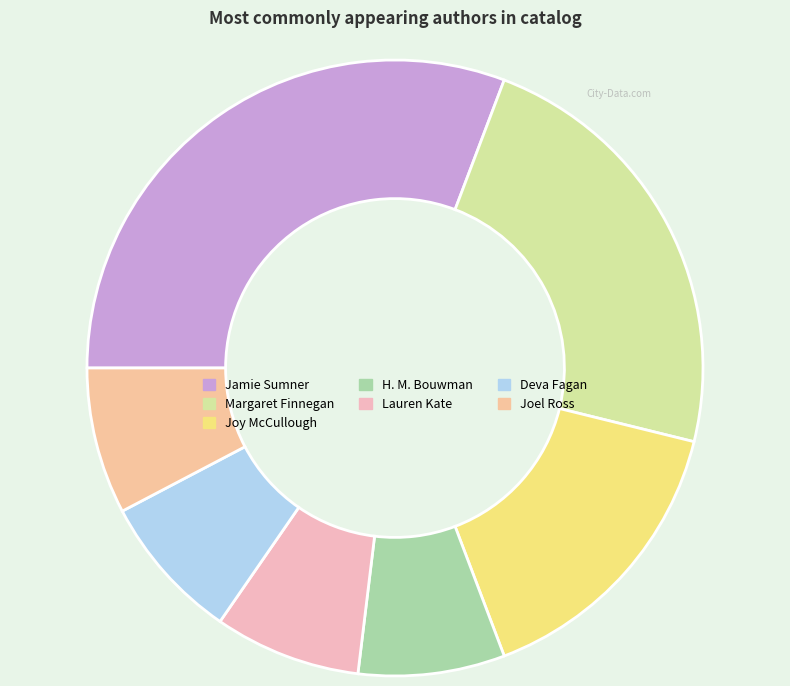

Count the number of slices in the pie.

7